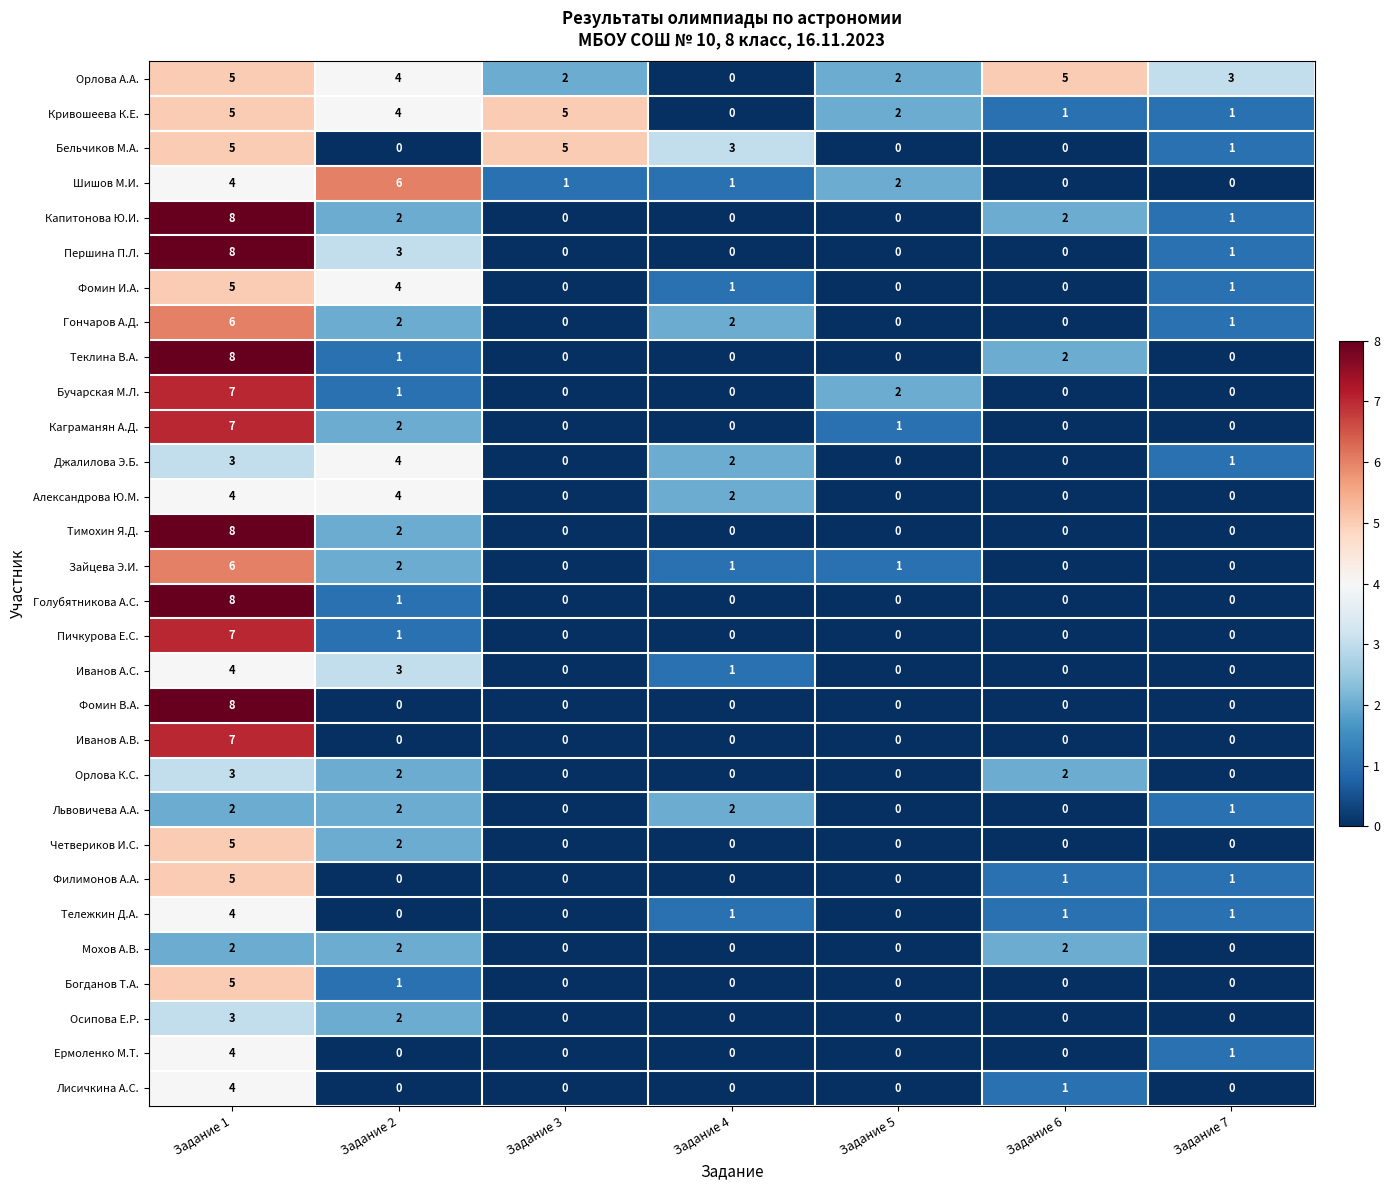

The Пичкурова Е.С. series shows -3 at Задание 5. True or false?

False